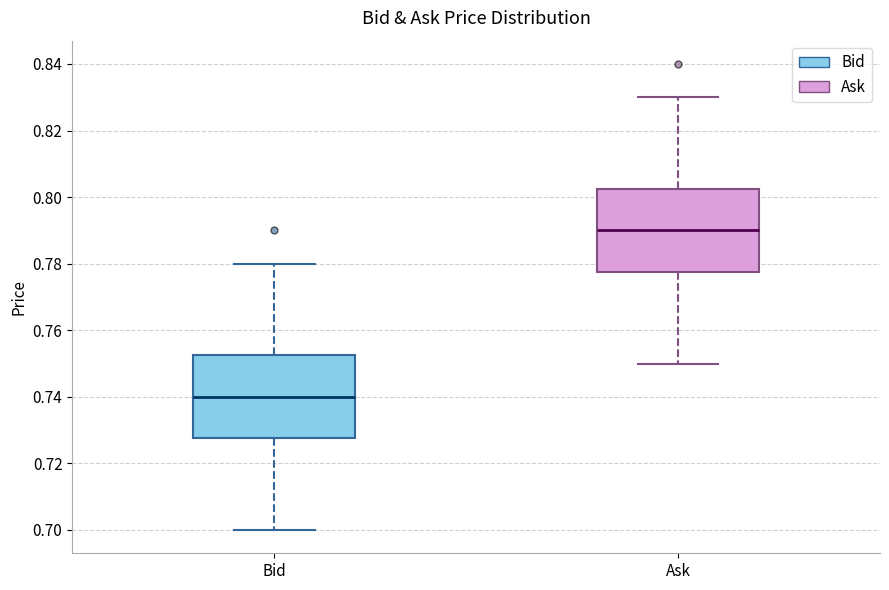

Where does the median line of the box for Bid sit on the y-axis? The values are not printed on the chart, so give them approximately, as read against the axis.

0.740